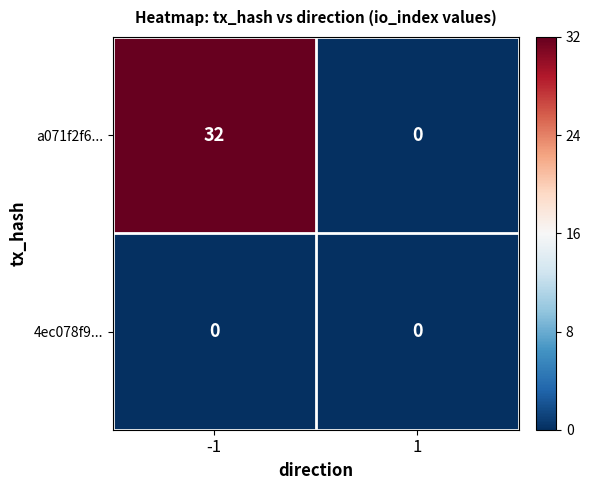

What is the highest value of the a071f2f6... series?

32